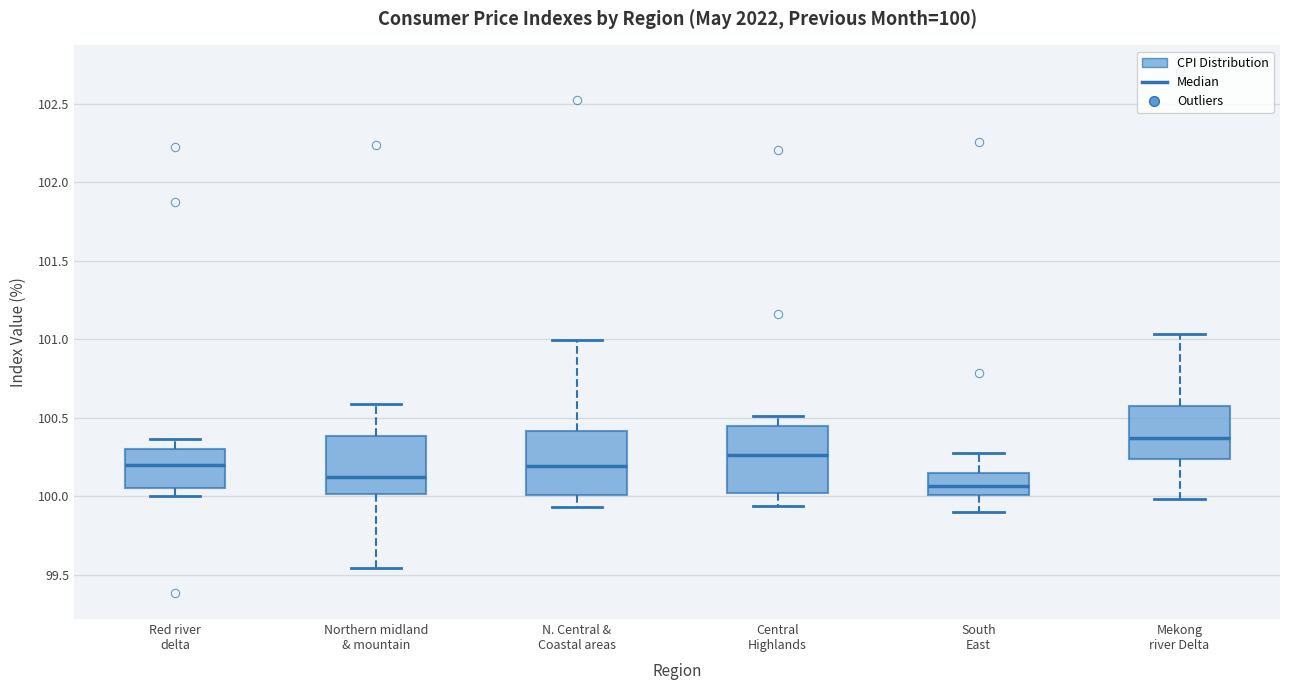

Which box's median line is the lowest?

South East